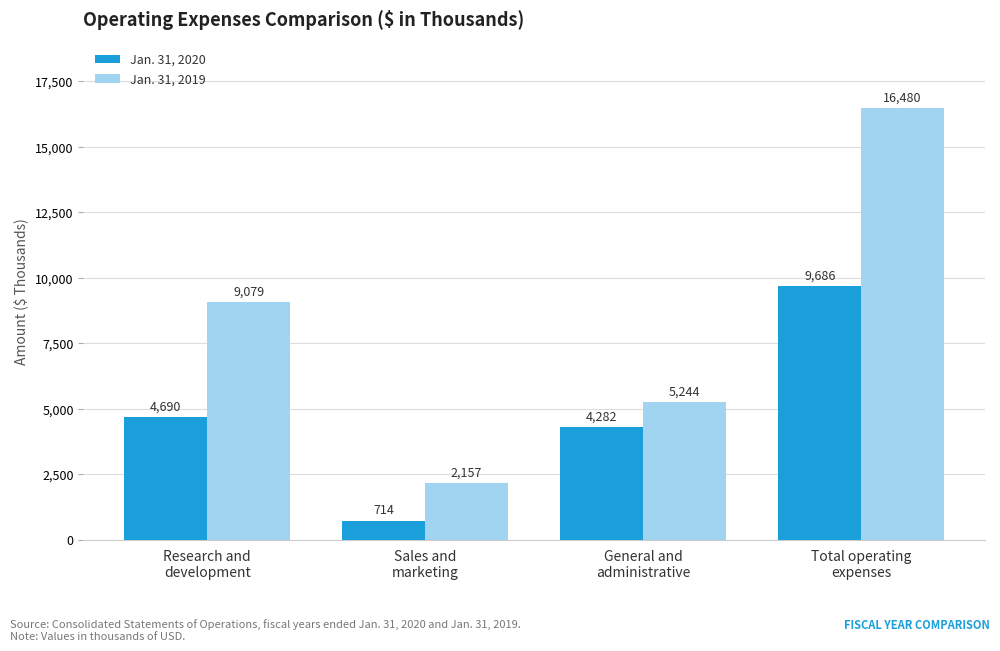

Does the chart contain any negative values?

No